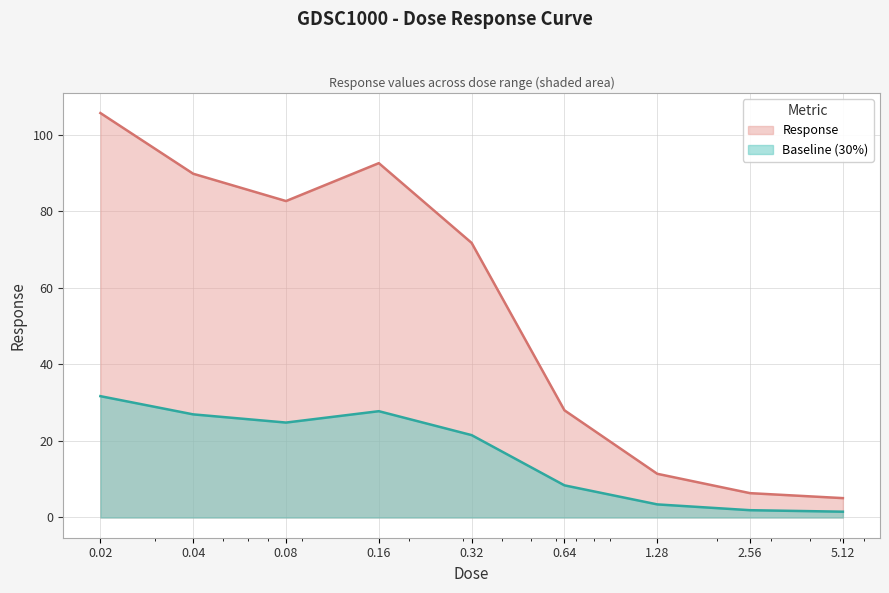

Approximately how many times larger is the value at 0.08 compared to 0.64?

3.0